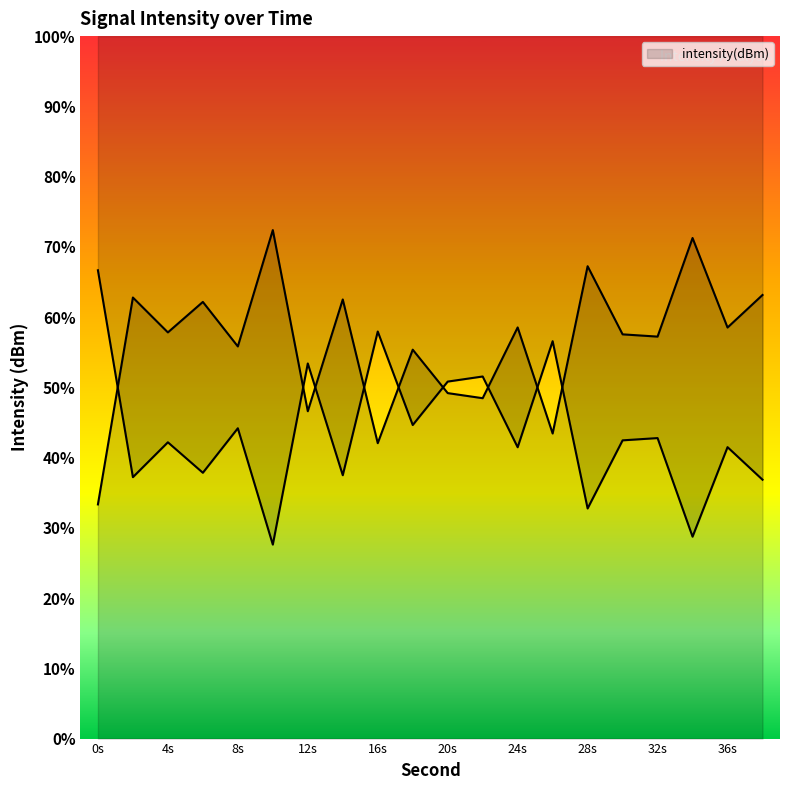

Reading left to right, what are all the values shown in this chart?

-143.3	-128.6	-131.1	-128.9	-132.1	-123.8	-136.7	-128.7	-139.0	-132.3	-135.4	-135.8	-130.7	-138.3	-126.4	-131.2	-131.4	-124.4	-130.7	-128.4